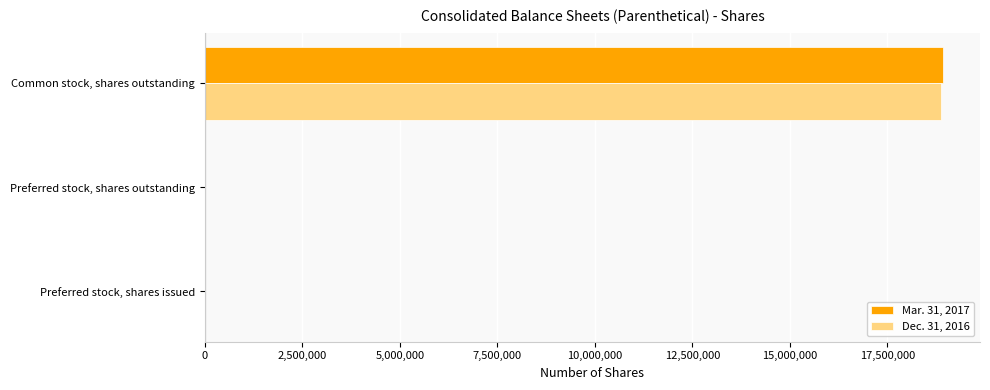

Which series changed the most between Preferred stock, shares outstanding and Common stock, shares outstanding?

Mar. 31, 2017